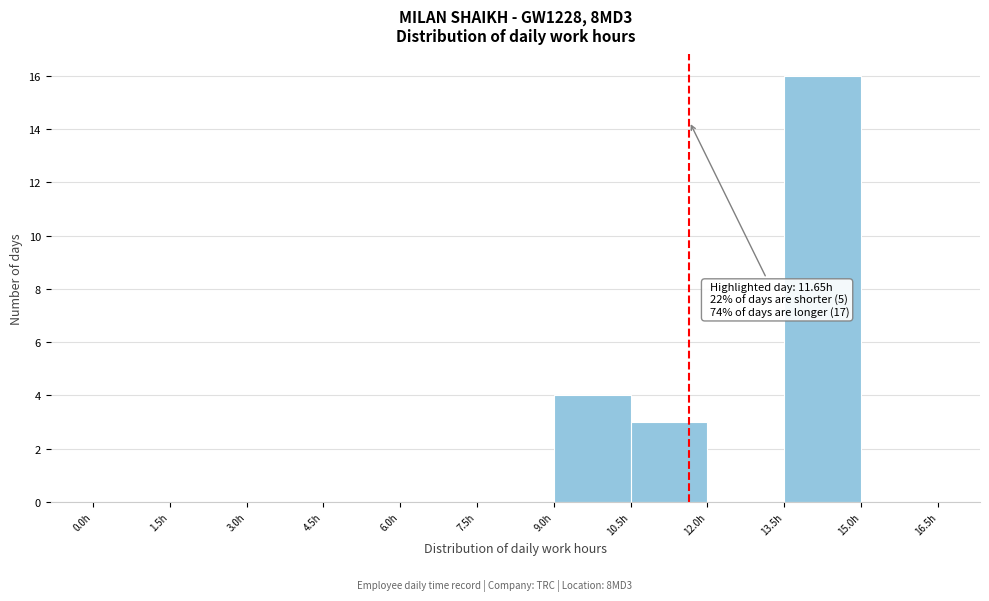

Over which range of the x-axis is the bar tallest?

13.5 to 15.0